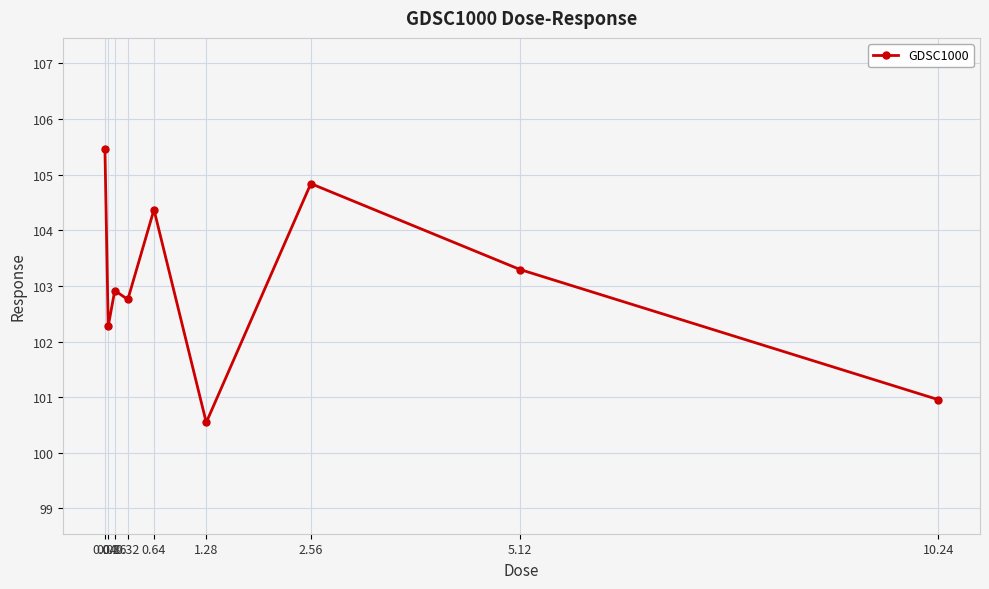

How many values are below 102?

2